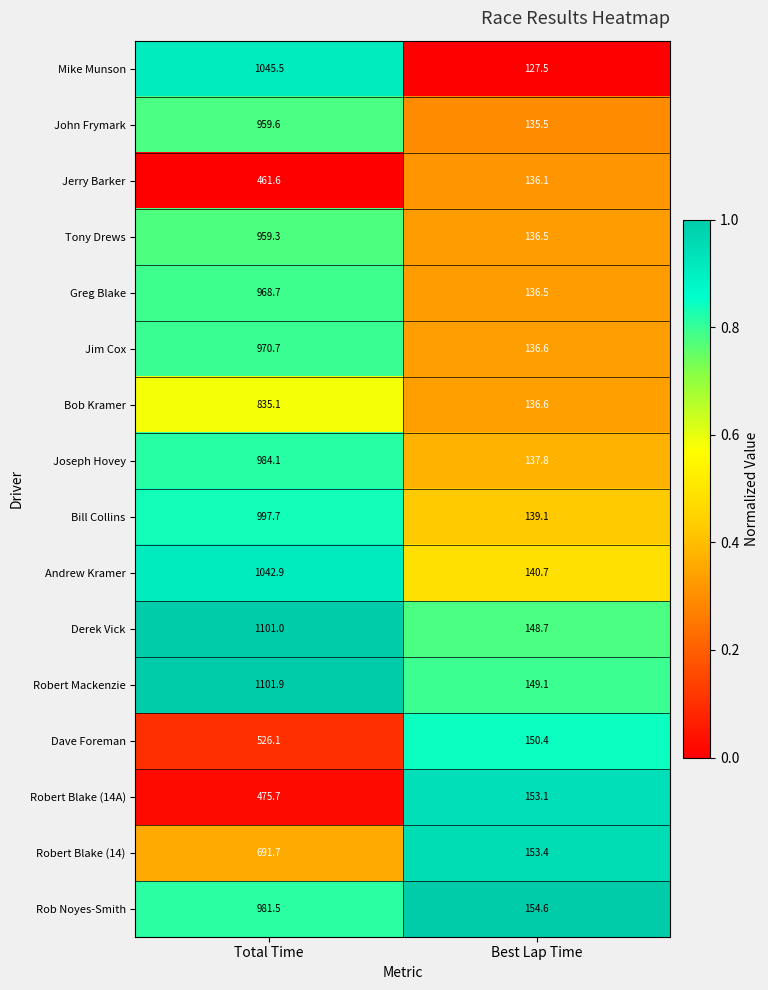

At which category is the sum across all series the highest?

Total Time